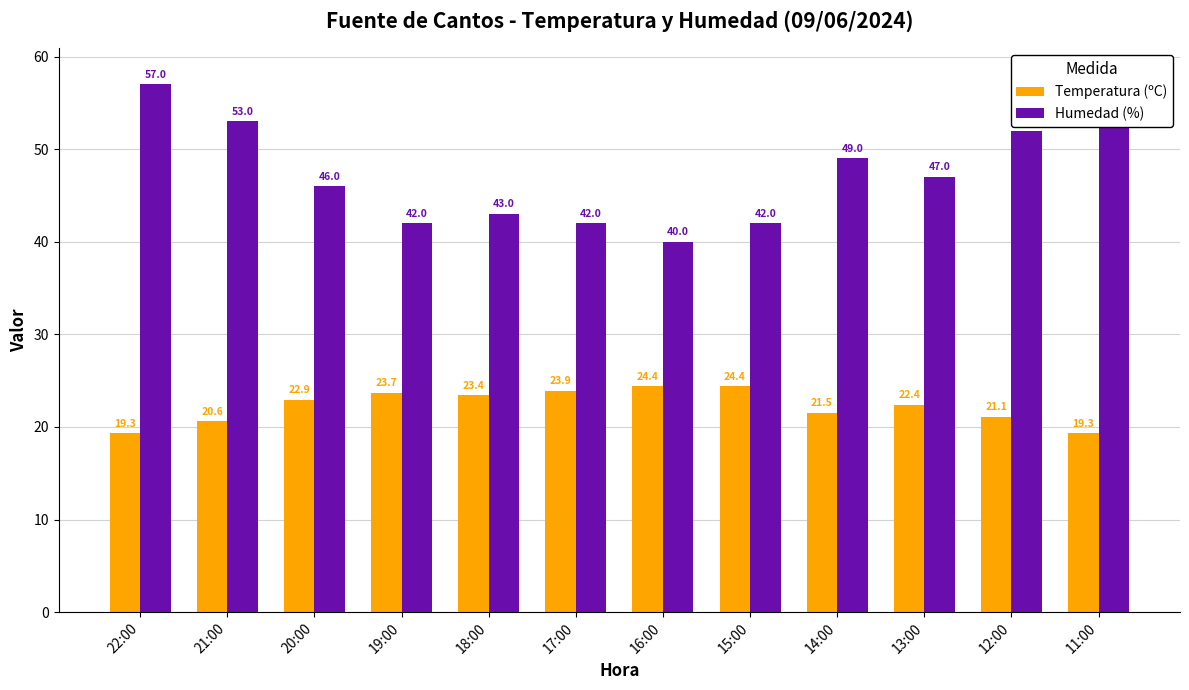

Reading left to right, what are all the values shown in this chart?

Temperatura (ºC): 22:00=19.3	21:00=20.6	20:00=22.9	19:00=23.7	18:00=23.4	17:00=23.9	16:00=24.4	15:00=24.4	14:00=21.5	13:00=22.4	12:00=21.1	11:00=19.3
Humedad (%): 22:00=57.0	21:00=53.0	20:00=46.0	19:00=42.0	18:00=43.0	17:00=42.0	16:00=40.0	15:00=42.0	14:00=49.0	13:00=47.0	12:00=52.0	11:00=58.0